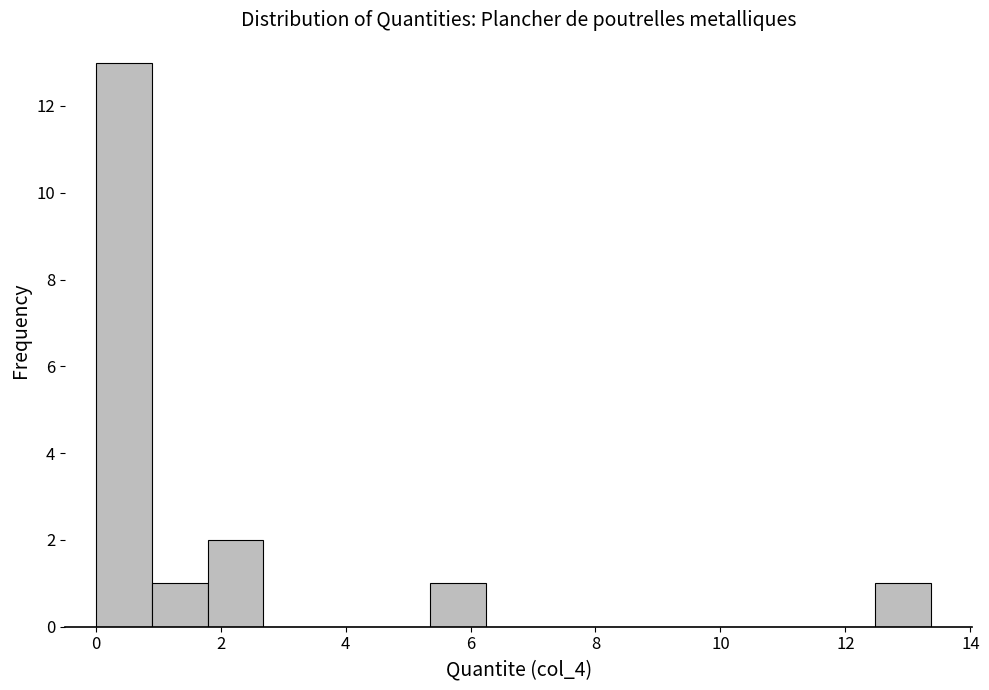

Reading left to right, list every bar in this chart as the range it spans on the x-axis followed by its height. Neither the bar edges nor the heights are printed on the chart, so give them approximately, as read against the axes.

0.0 to 1.0: 13
1.0 to 1.8: 1
1.8 to 2.6: 2
2.6 to 3.6: 0
3.6 to 4.4: 0
4.4 to 5.4: 0
5.4 to 6.2: 1
6.2 to 7.2: 0
7.2 to 8.0: 0
8.0 to 9.0: 0
9.0 to 9.8: 0
9.8 to 10.6: 0
10.6 to 11.6: 0
11.6 to 12.4: 0
12.4 to 13.4: 1